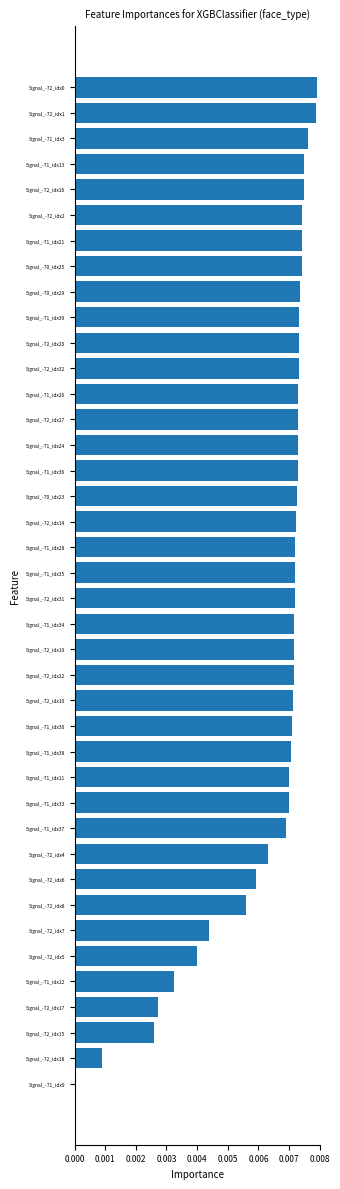

Count the number of data series in this chart.

1